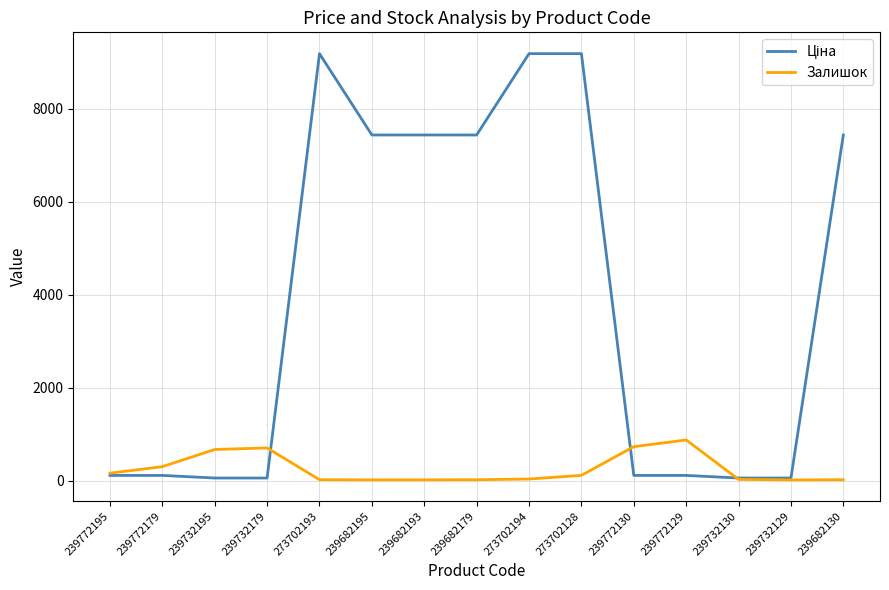

What is the maximum value shown in the chart?

9185.9